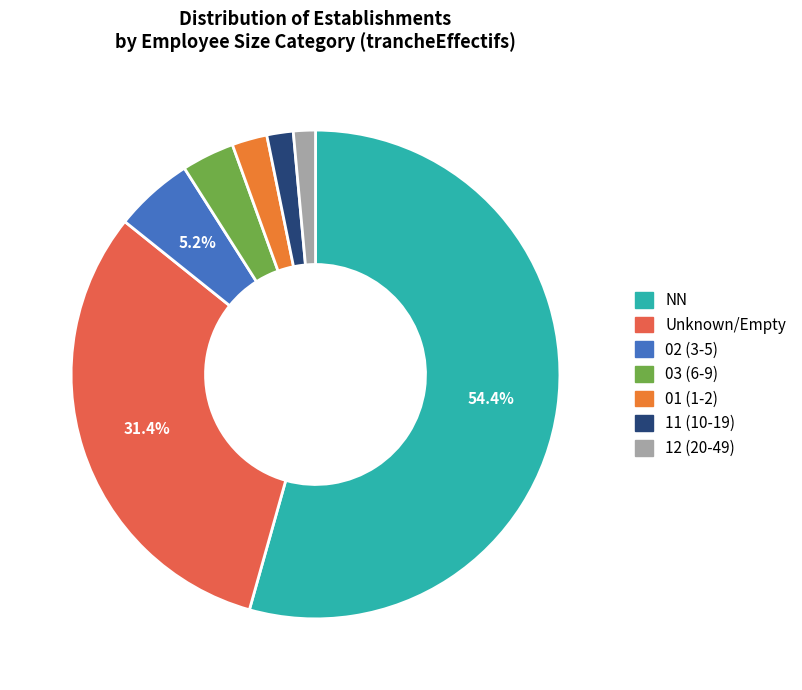

What is the smallest slice in the pie chart?

12